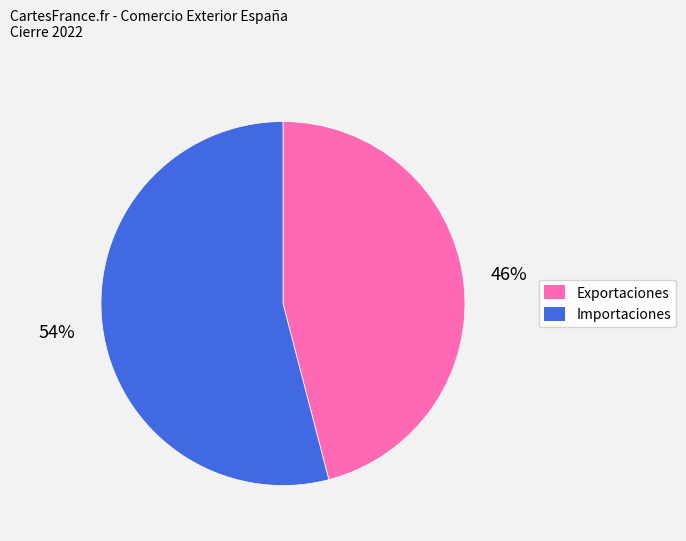

What is the majority slice?

Importaciones